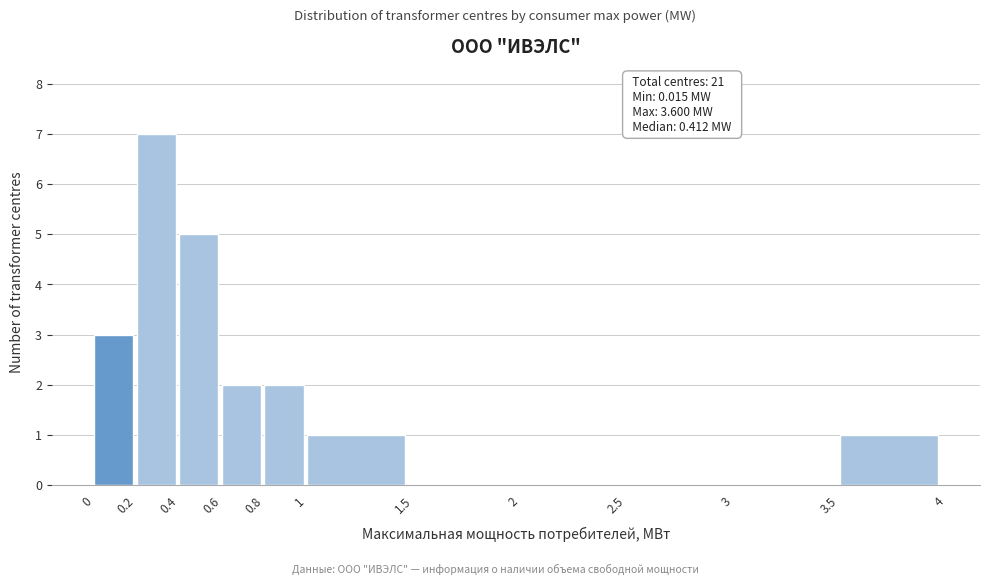

Which range on the x-axis has the tallest bar?

0.2 to 0.4